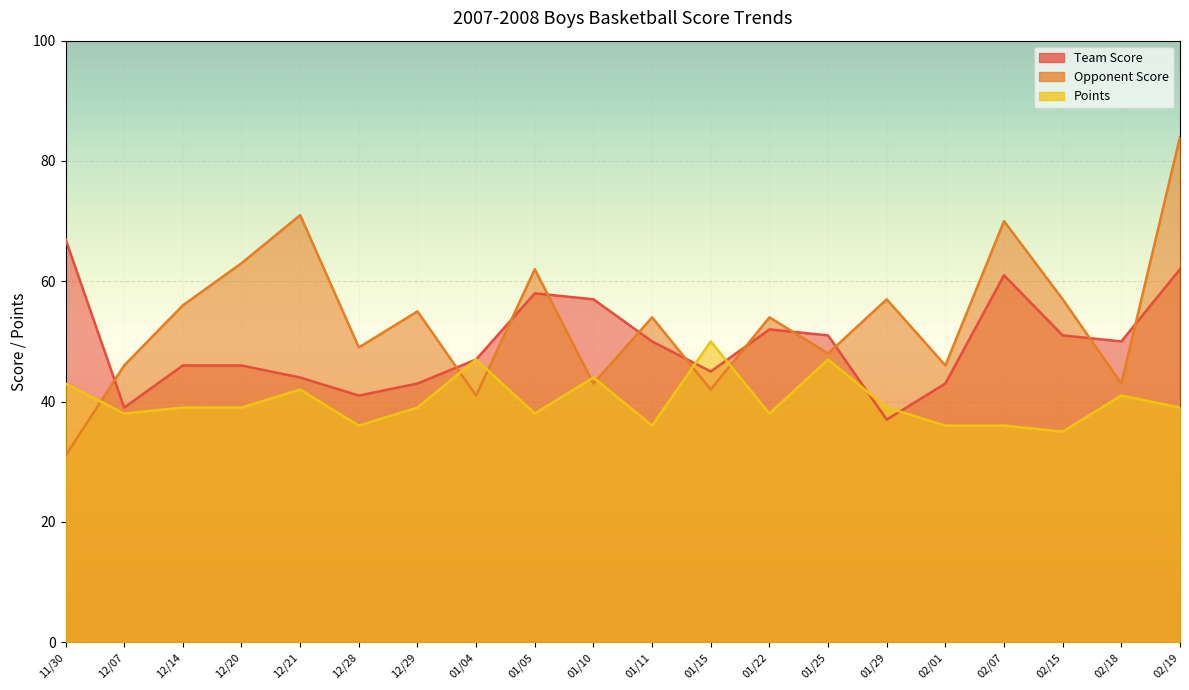

What are all the series names shown in the legend?

Team Score, Opponent Score, Points